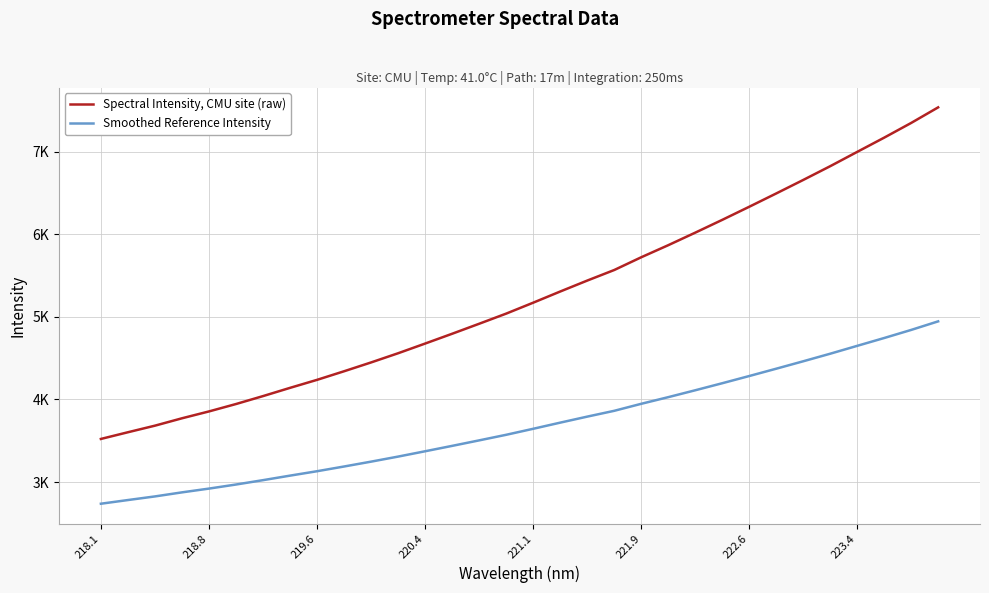

At how many categories does at least one series exceed 5137?

16